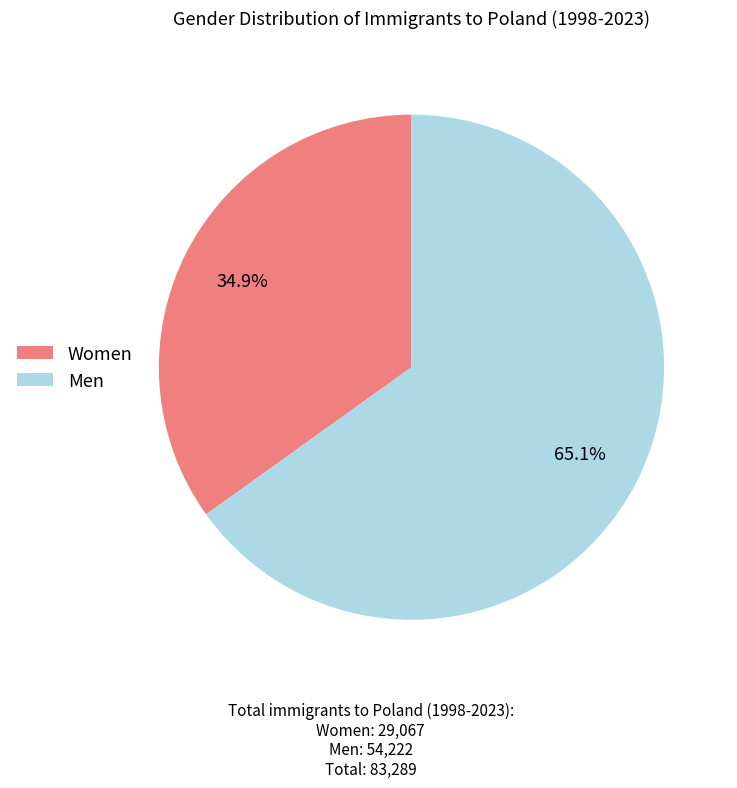

Which has a higher value, Women or Men?

Men